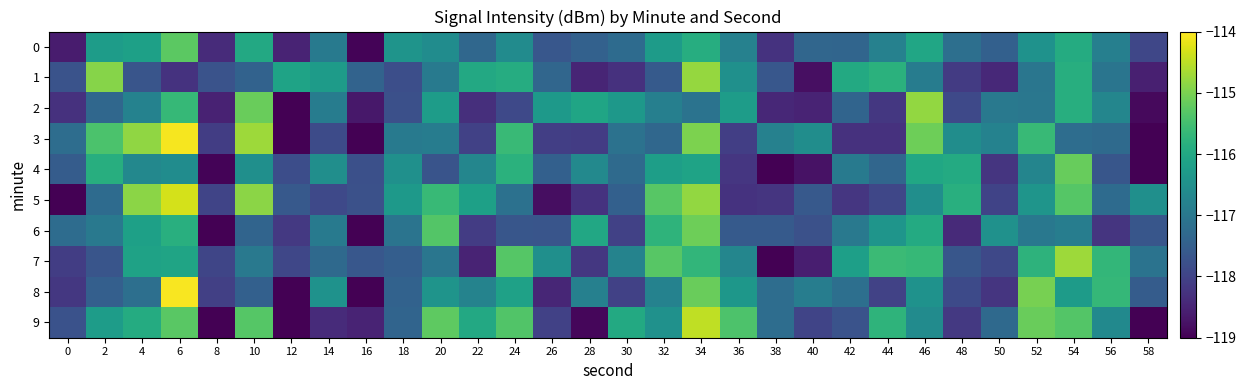

At how many categories does at least one series exceed -119?

30